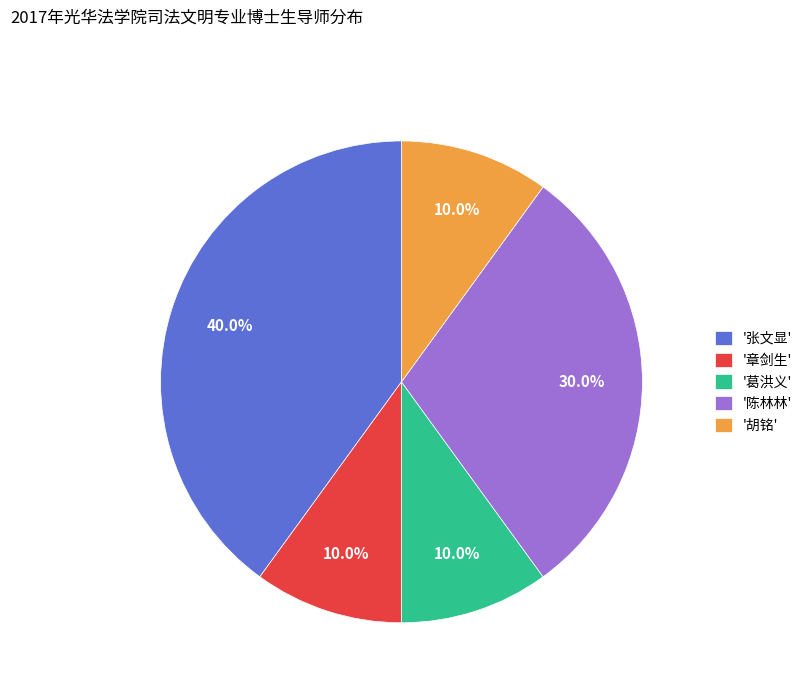

Is the sum of '葛洪义' and '陈林林' greater than half?

No